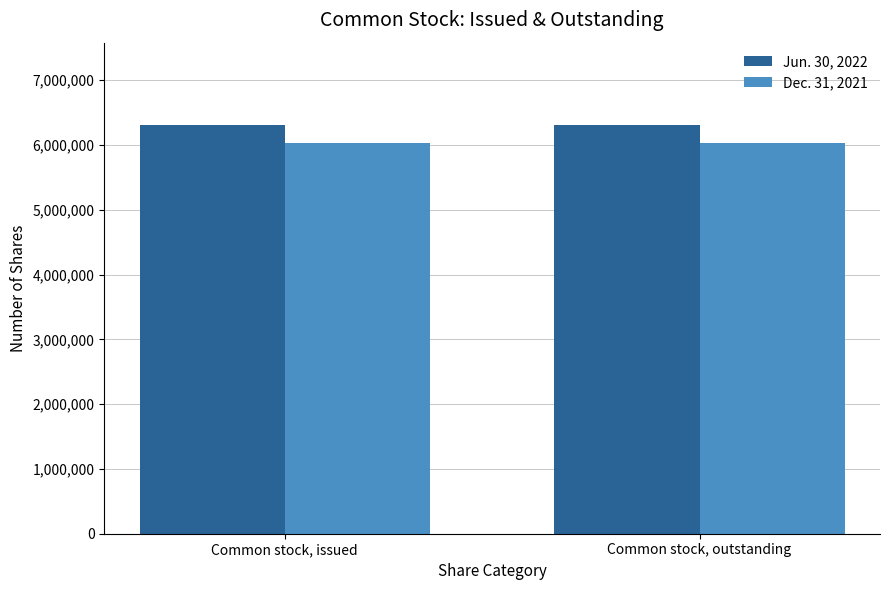

True or false: Jun. 30, 2022 has a value of 2770290 at Common stock, outstanding.

False